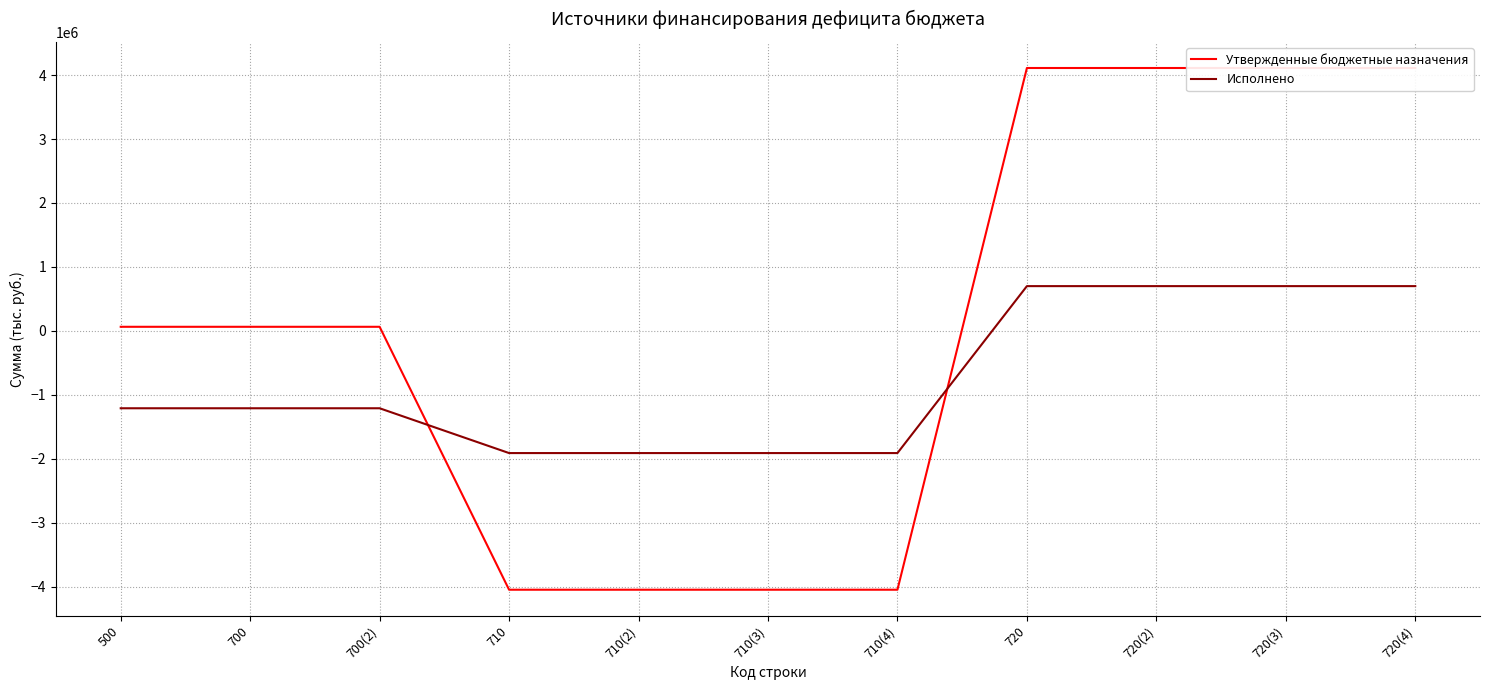

Rank the categories by Утвержденные бюджетные назначения value from lowest to highest.

710, 710(2), 710(3), 710(4), 500, 700, 700(2), 720, 720(2), 720(3), 720(4)